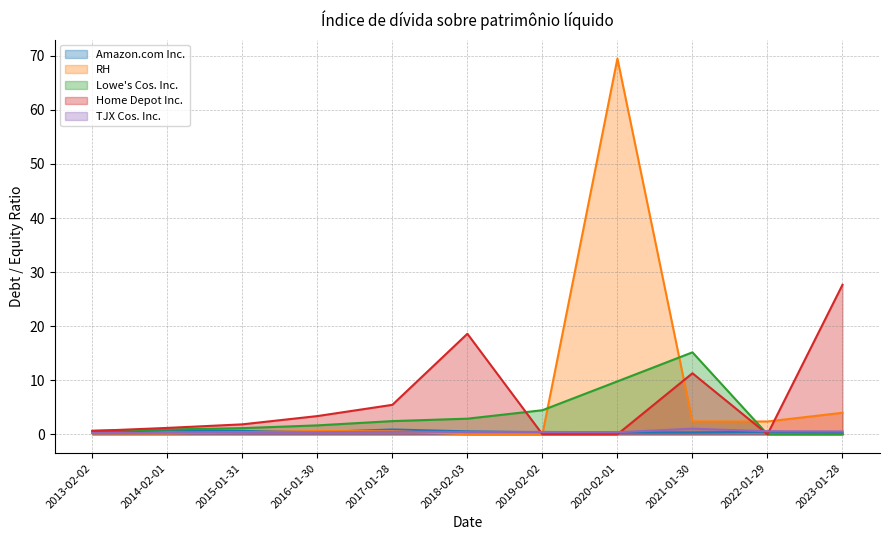

What position from the left is 2014-02-01?

2